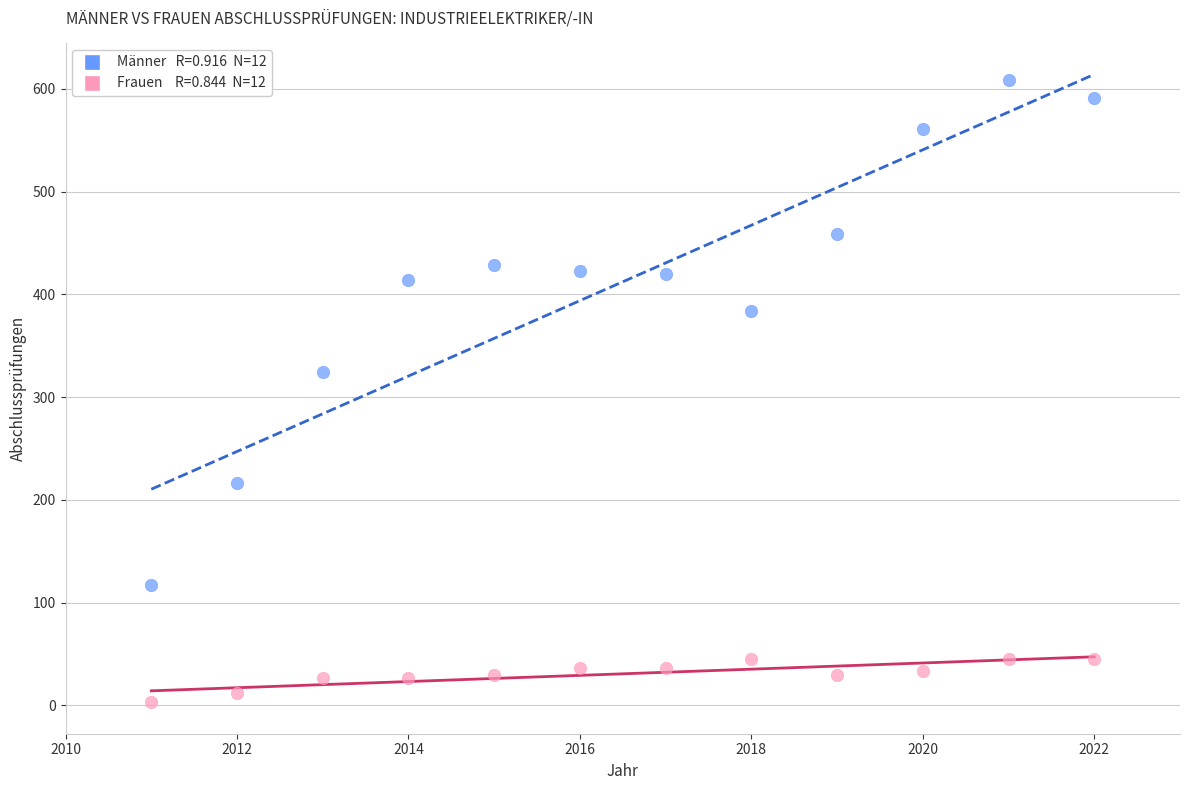

Across all data points, what is the range of X values (max minus min)?

11